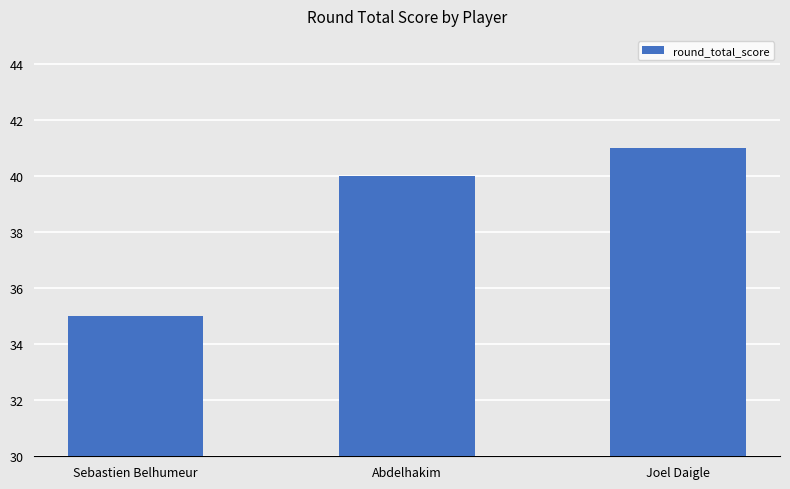

List the labels in order of value, smallest first.

Sebastien Belhumeur, Abdelhakim, Joel Daigle